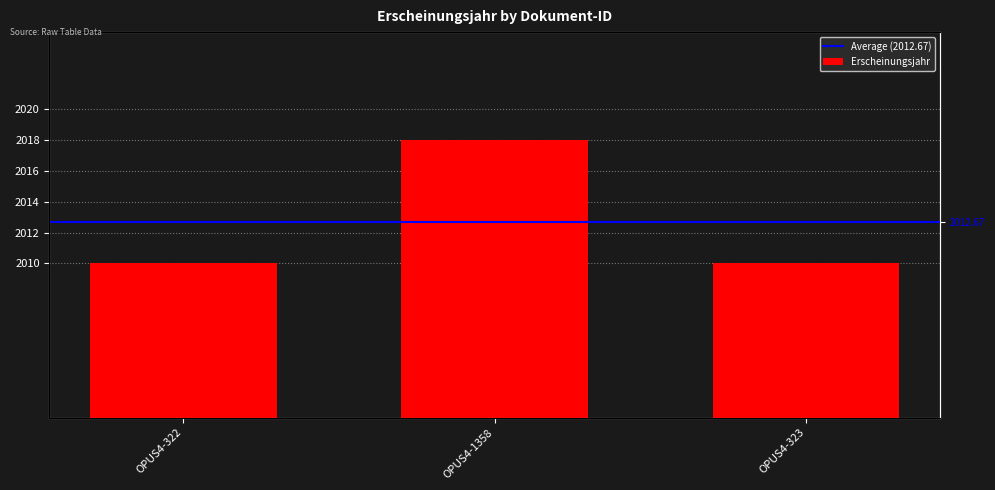

What is the ratio of the value at OPUS4-322 to the value at OPUS4-323?

1.0